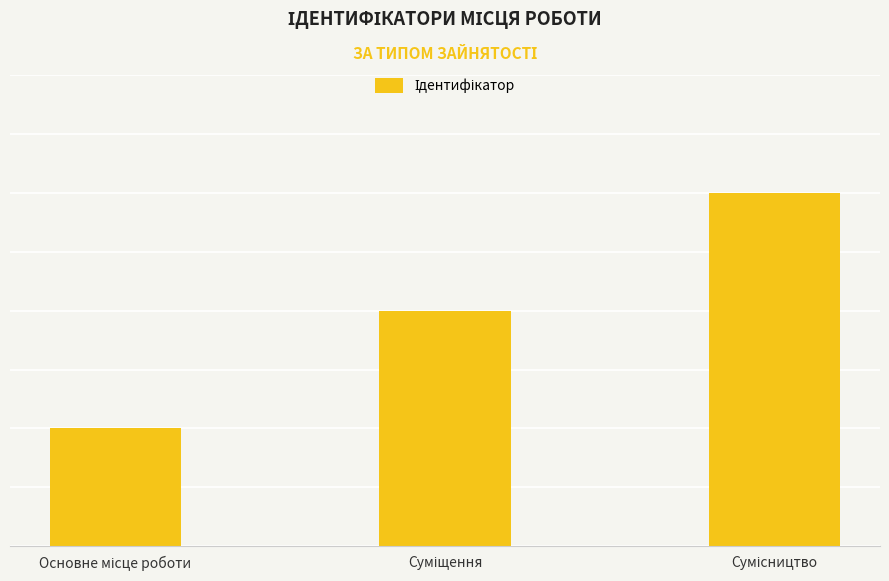

What position from the left is Суміщення?

2